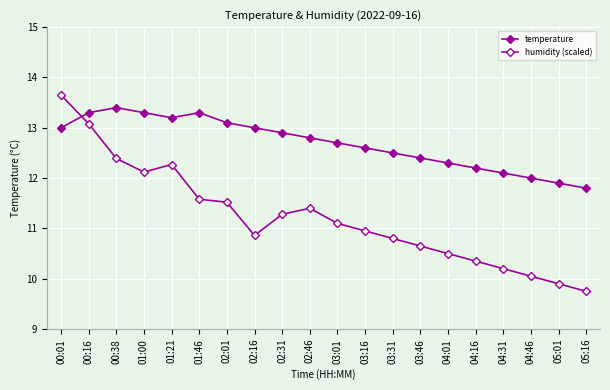

How many distinct data groups are displayed?

2